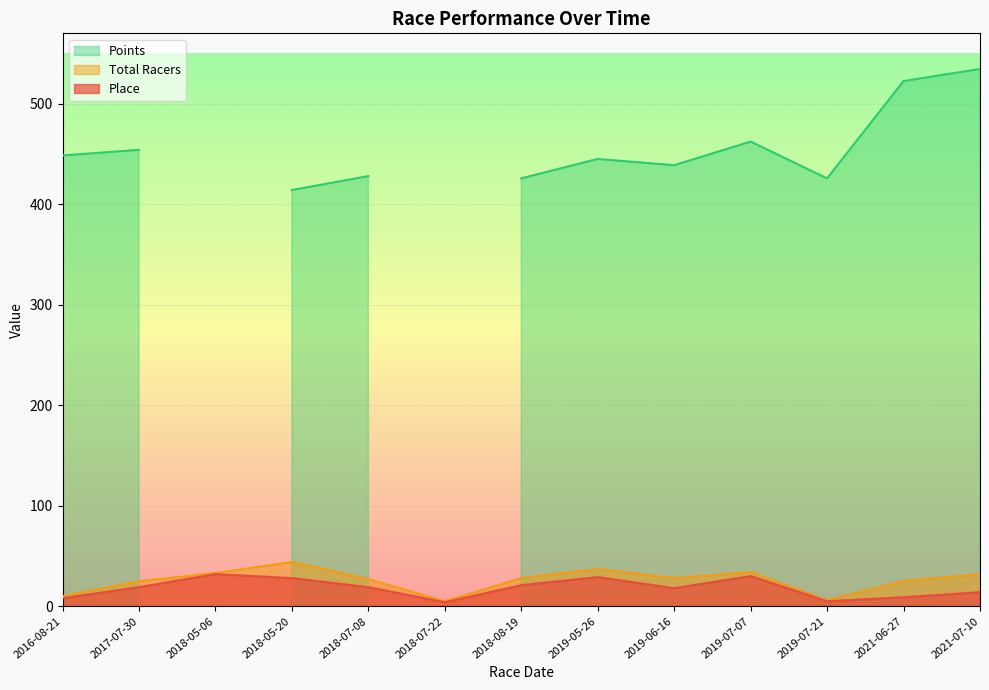

What is the highest value of the Total Racers series?

44